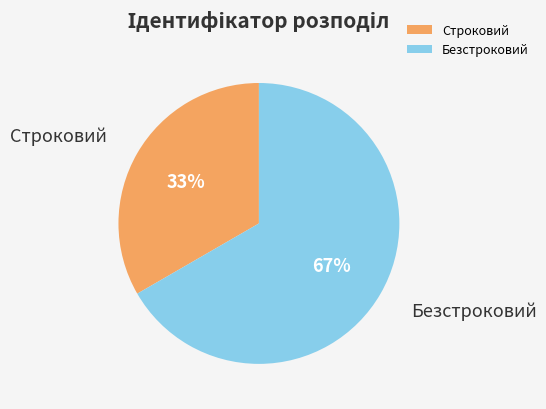

Is it true that Строковий is 33% of the pie?

True